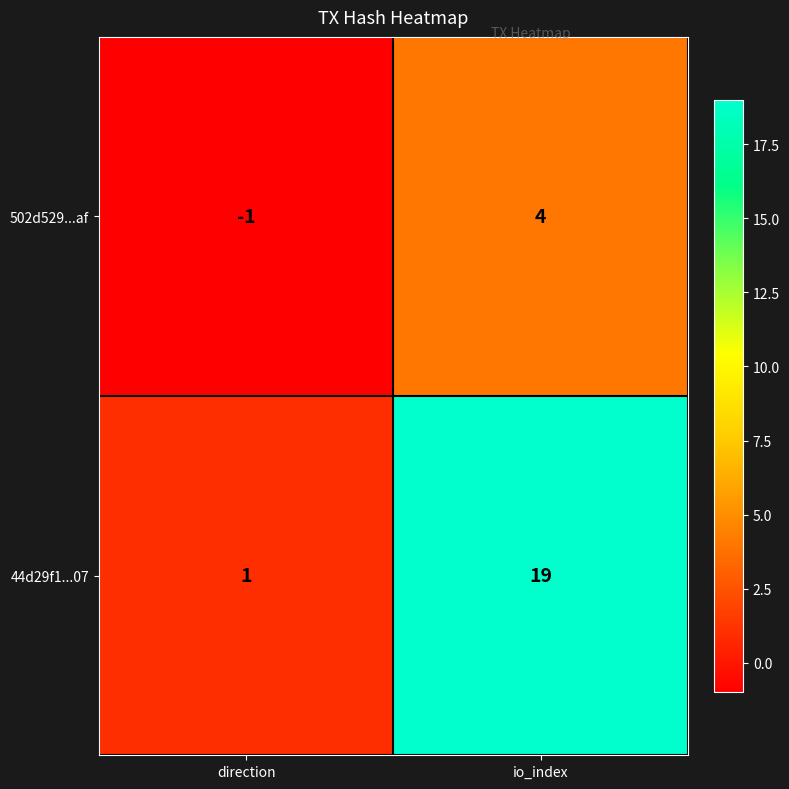

What is the approximate value of 502d529...af at io_index?

4